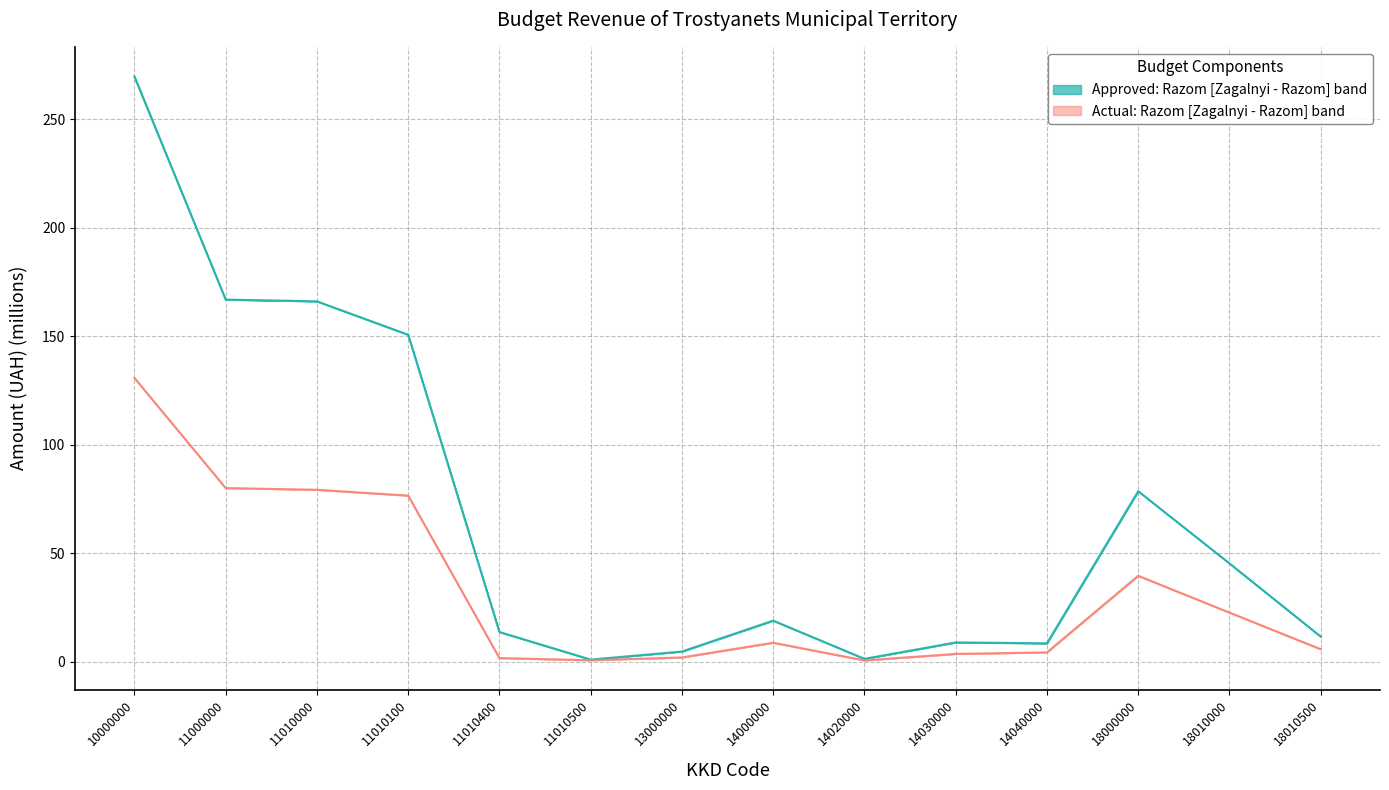

True or false: Razom (approved) has a value of 1.4 at 14020000.

True